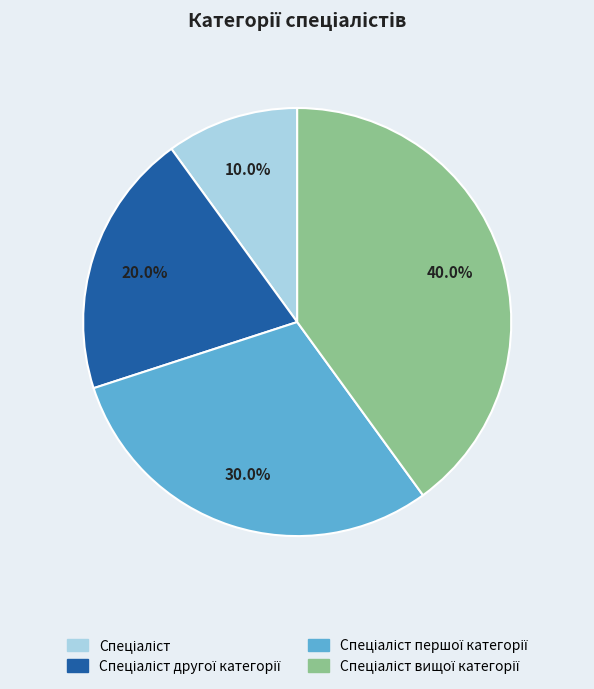

Is there a majority slice in this chart?

No